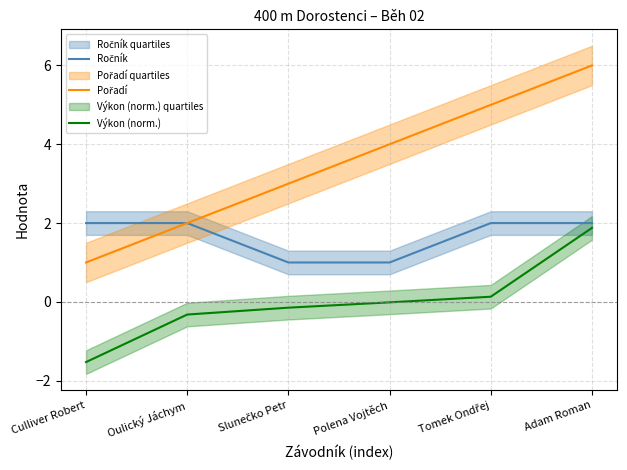

What is the total value across all series at Polena Vojtěch?

5.0